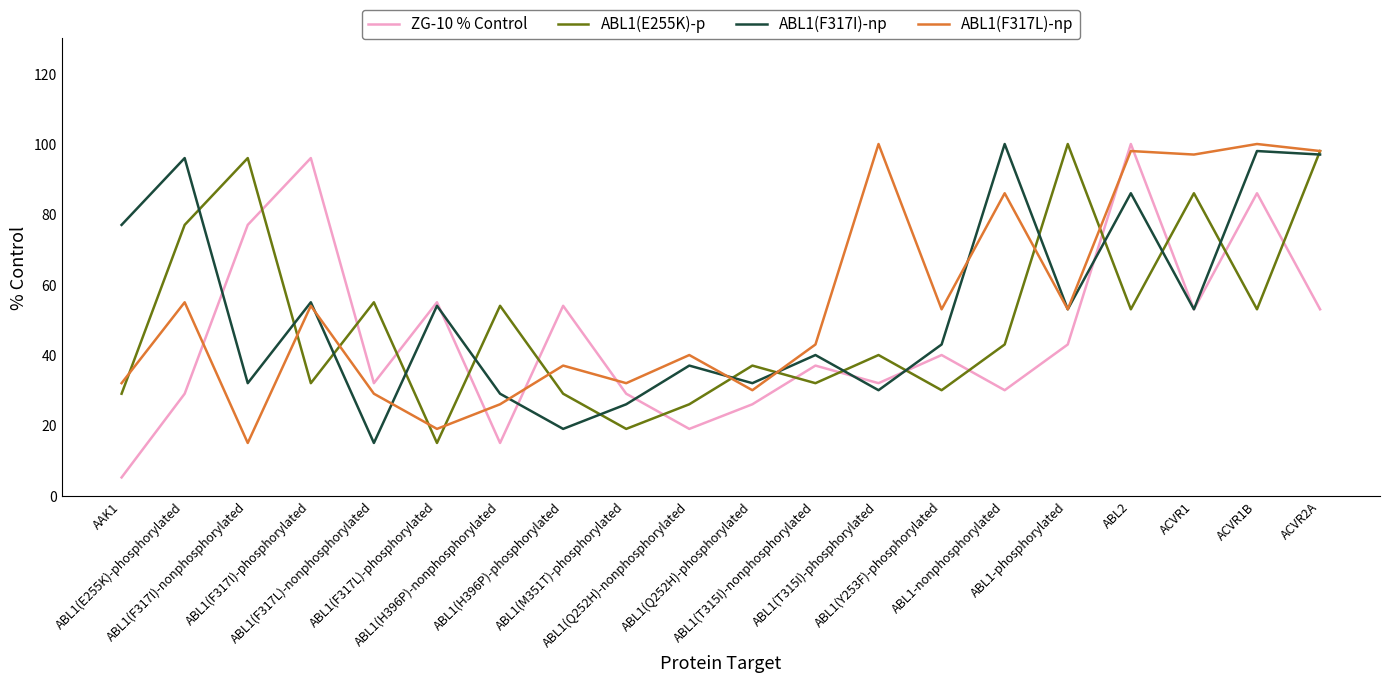

How many categories are shown in the chart?

20